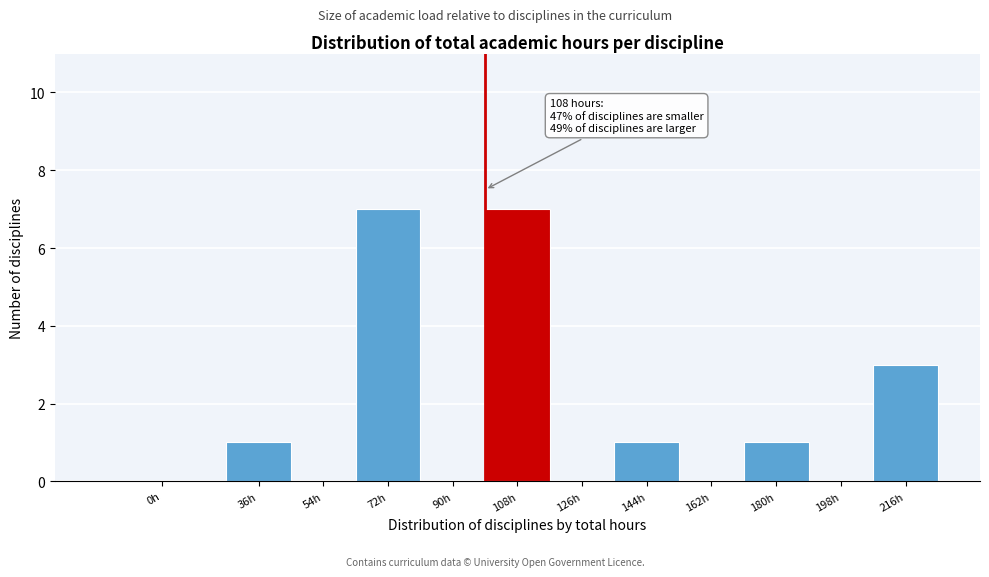

Reading left to right, list all the values displayed in this chart.

0h=0	36h=1	54h=0	72h=7	90h=0	108h=7	126h=0	144h=1	162h=0	180h=1	198h=0	216h=3